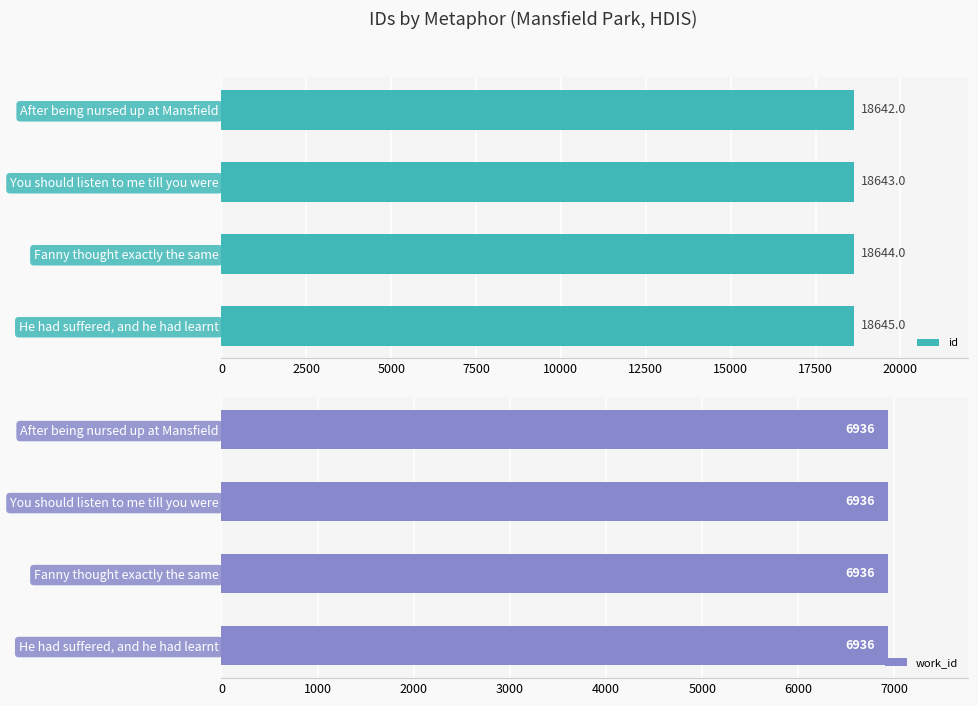

Is it true that id equals 10531 at Fanny thought exactly the same?

False